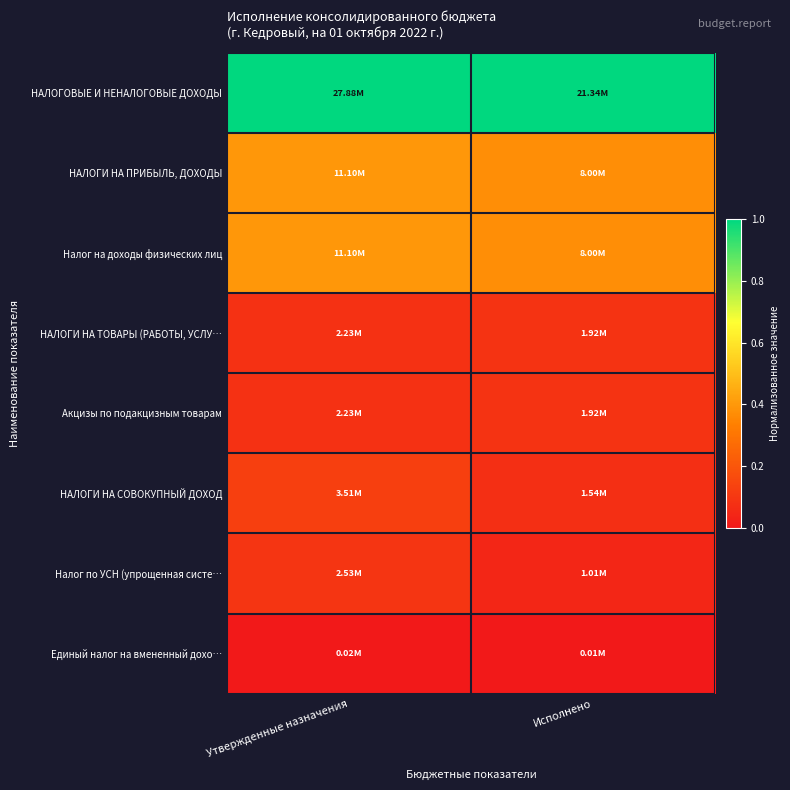

Rank the series at Утвержденные назначения from lowest to highest value.

Единый налог на вмененный дохо…, НАЛОГИ НА ТОВАРЫ (РАБОТЫ, УСЛУ…, Акцизы по подакцизным товарам, Налог по УСН (упрощенная систе…, НАЛОГИ НА СОВОКУПНЫЙ ДОХОД, НАЛОГИ НА ПРИБЫЛЬ, ДОХОДЫ, Налог на доходы физических лиц, НАЛОГОВЫЕ И НЕНАЛОГОВЫЕ ДОХОДЫ